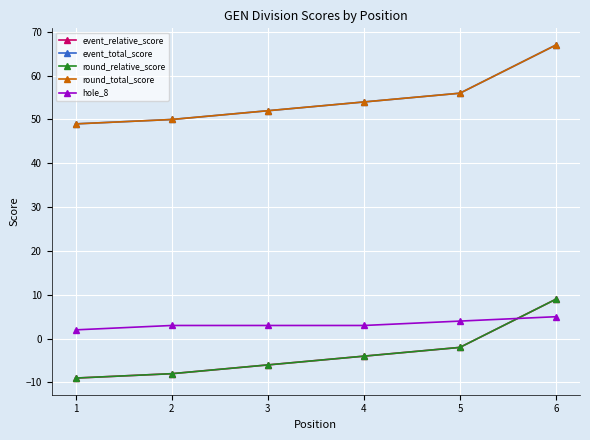

Is this an area chart (filled region under the line)?

No